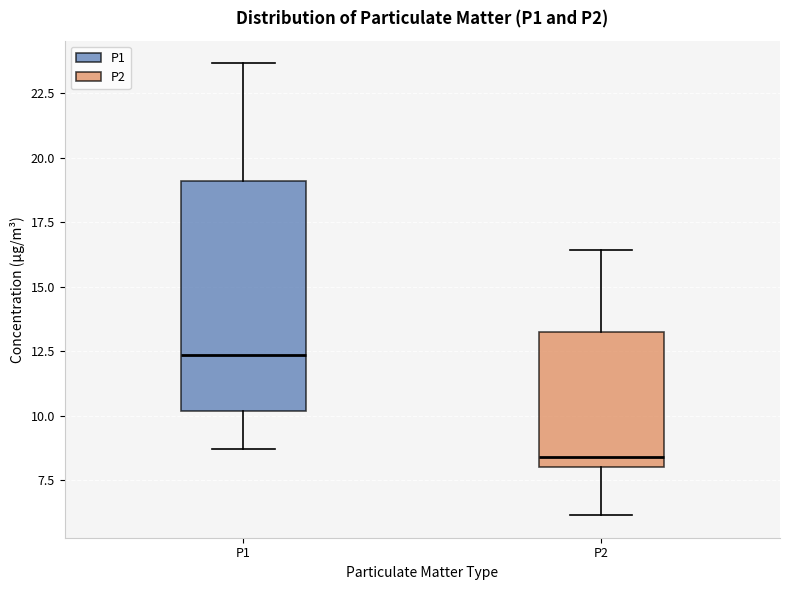

Which box's median line is the lowest?

P2